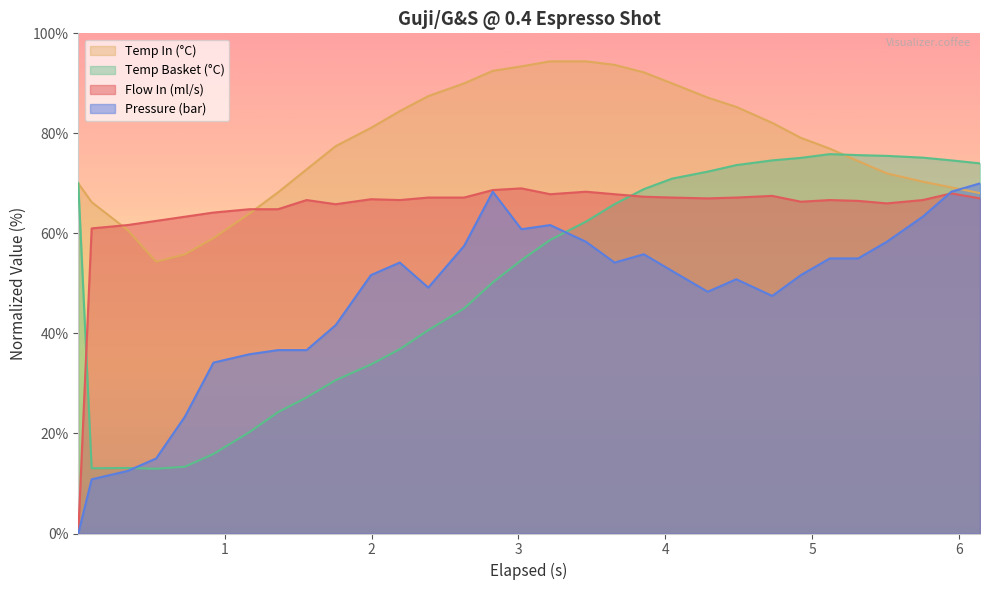

Which series has the largest total across all categories?

Temp In (°C)